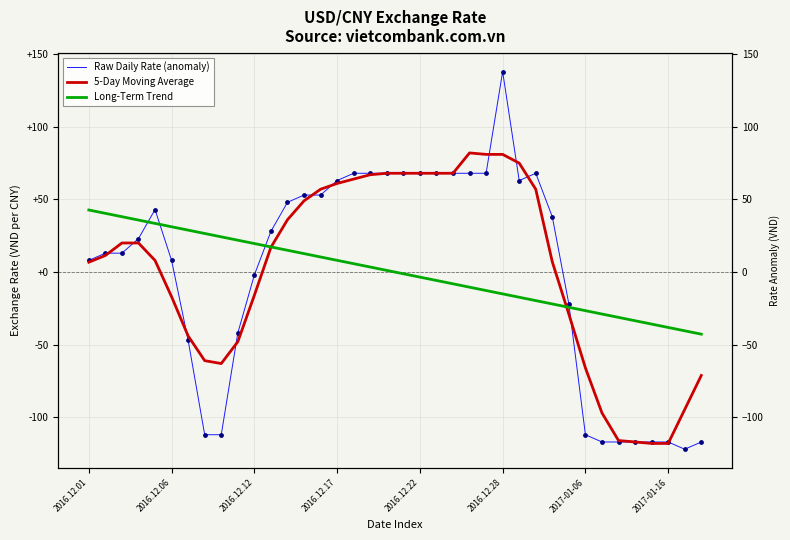

Is the value of Long-Term Trend at 8 greater than the value of 5-Day Moving Average at 13?

No